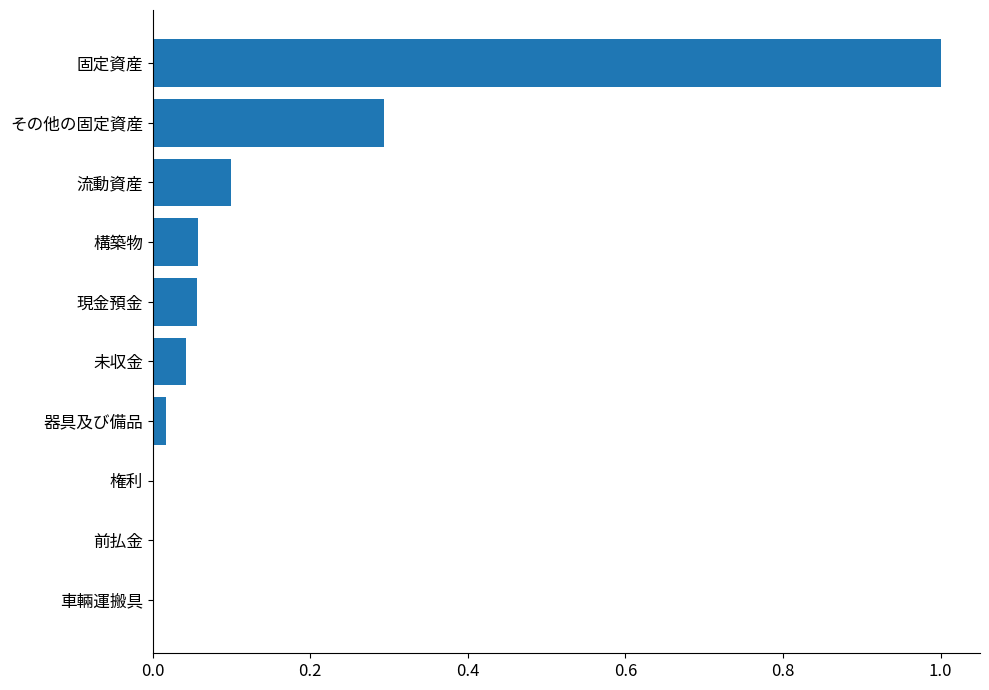

What is the greatest value displayed?

1.0